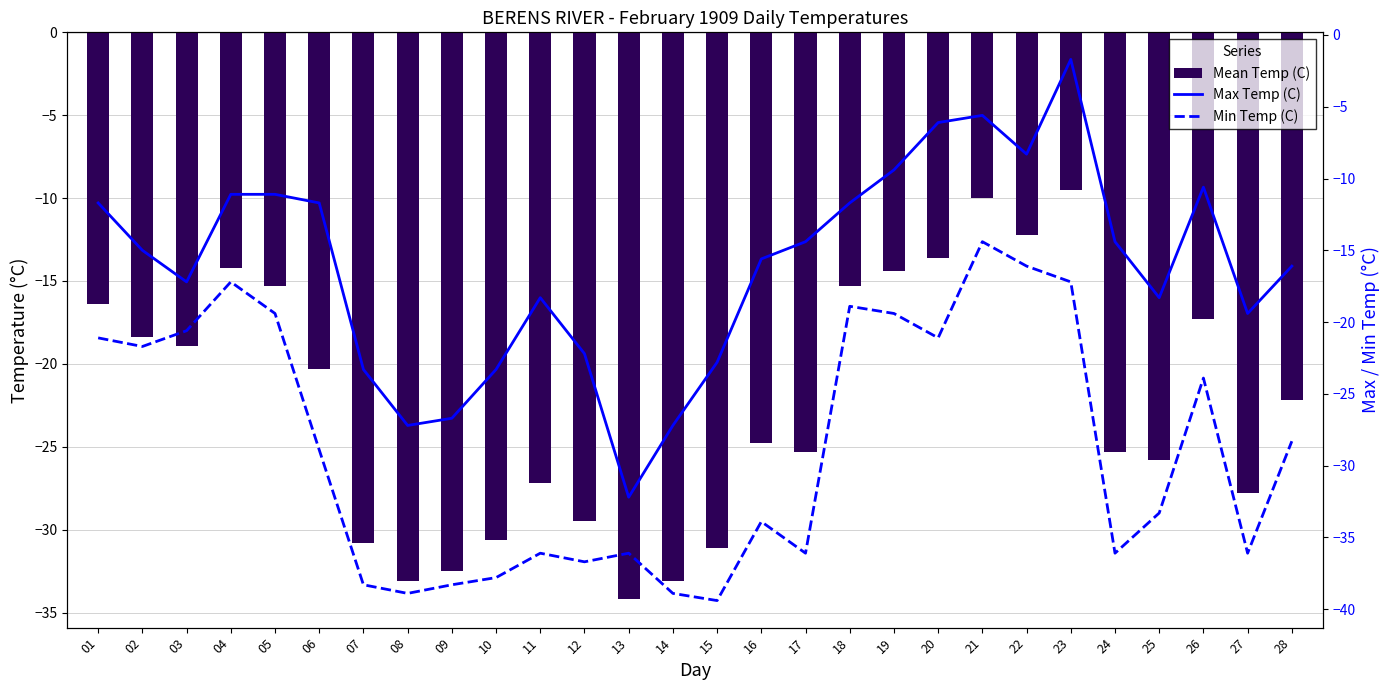

Reading left to right, what are all the values shown in this chart?

Mean Temp (C): -16.4	-18.4	-18.9	-14.2	-15.3	-20.3	-30.8	-33.1	-32.5	-30.6	-27.2	-29.5	-34.2	-33.1	-31.1	-24.8	-25.3	-15.3	-14.4	-13.6	-10.0	-12.2	-9.5	-25.3	-25.8	-17.3	-27.8	-22.2
Max Temp (C): -11.7	-15.0	-17.2	-11.1	-11.1	-11.7	-23.3	-27.2	-26.7	-23.3	-18.3	-22.2	-32.2	-27.2	-22.8	-15.6	-14.4	-11.7	-9.4	-6.1	-5.6	-8.3	-1.7	-14.4	-18.3	-10.6	-19.4	-16.1
Min Temp (C): -21.1	-21.7	-20.6	-17.2	-19.4	-28.9	-38.3	-38.9	-38.3	-37.8	-36.1	-36.7	-36.1	-38.9	-39.4	-33.9	-36.1	-18.9	-19.4	-21.1	-14.4	-16.1	-17.2	-36.1	-33.3	-23.9	-36.1	-28.3